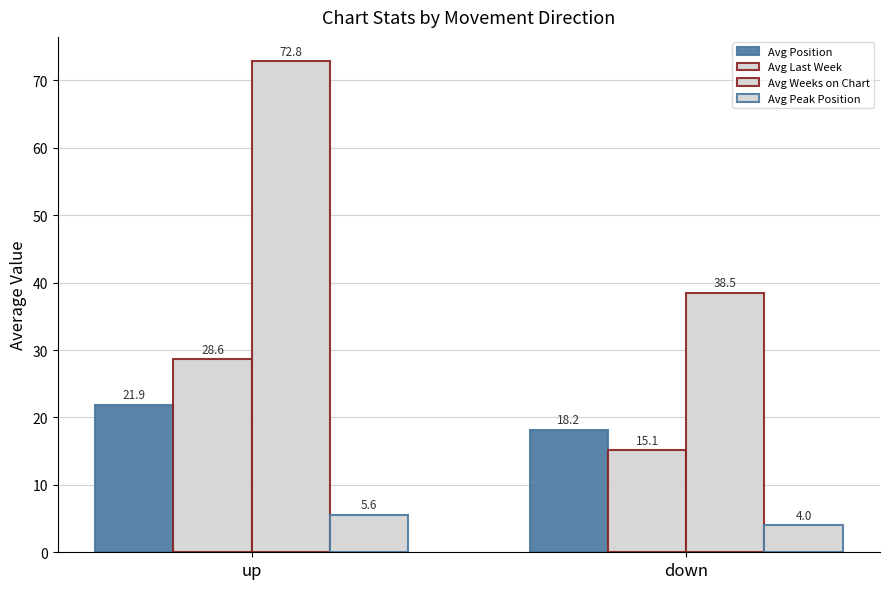

What is the label of the 1st bar from the right?

down